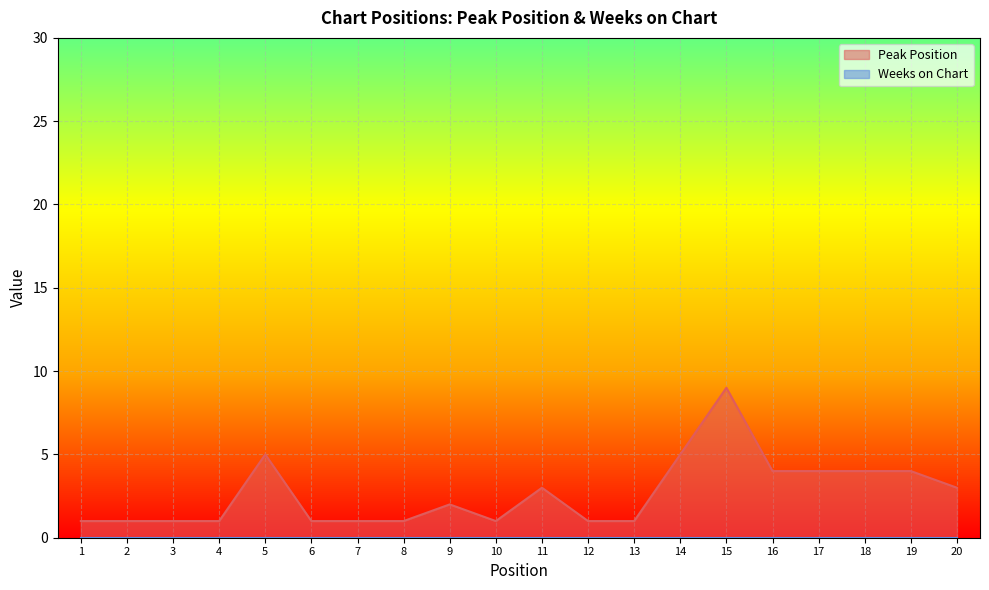

What is the value of the 3rd point from the left?

1